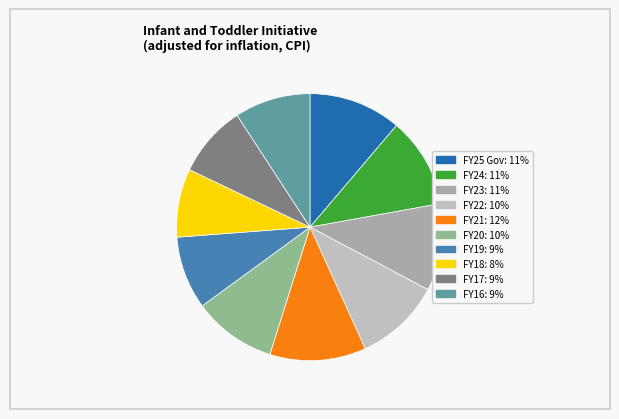

What portion of the pie excludes FY18?

91.7%